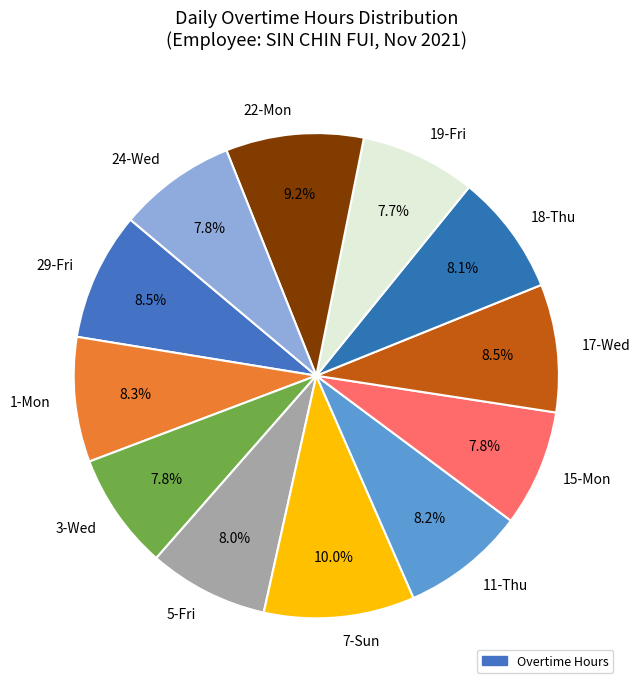

How many slices are in this pie chart?

12